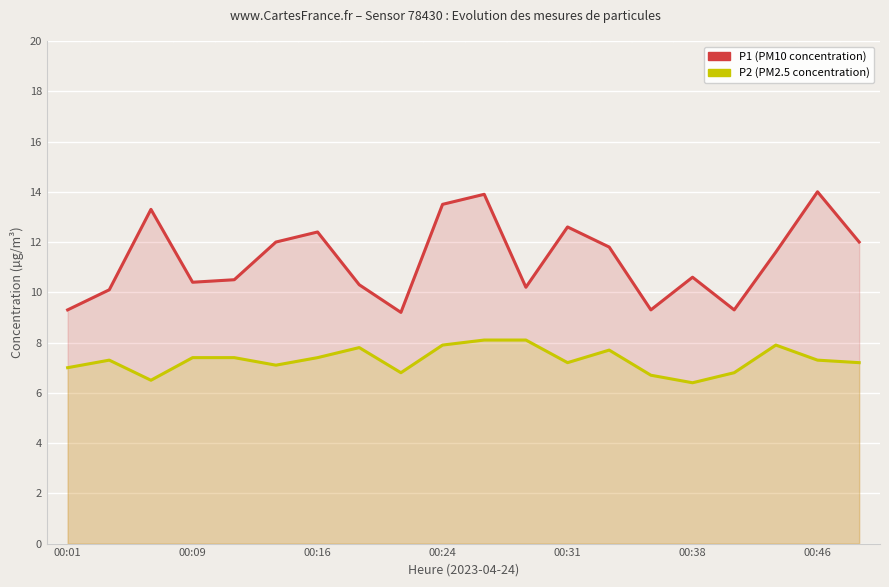

True or false: P2 (PM2.5) has more than 0 interior local peaks.

True